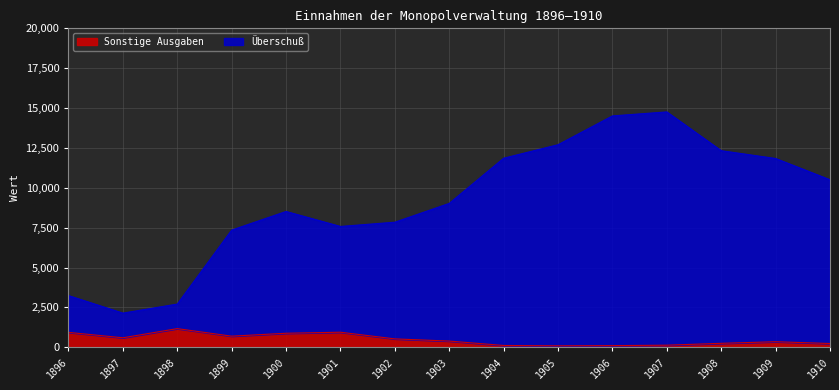

Which series has the largest total across all categories?

Überschuß